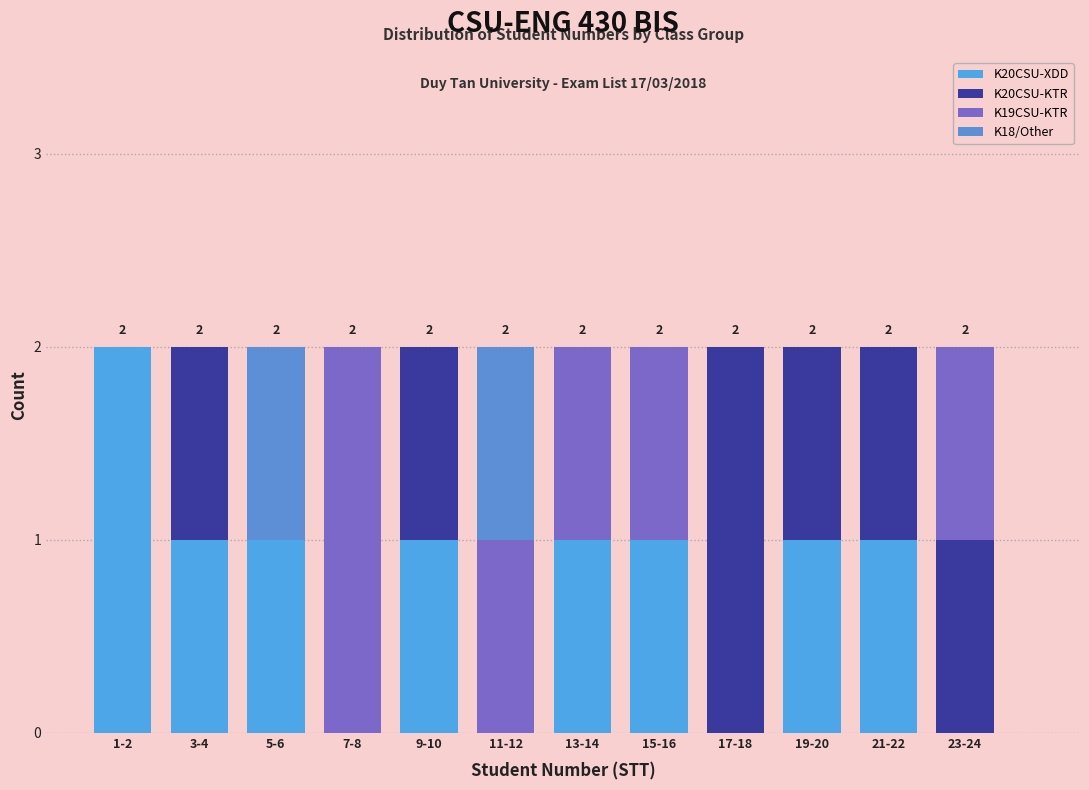

Are the bars horizontal?

No